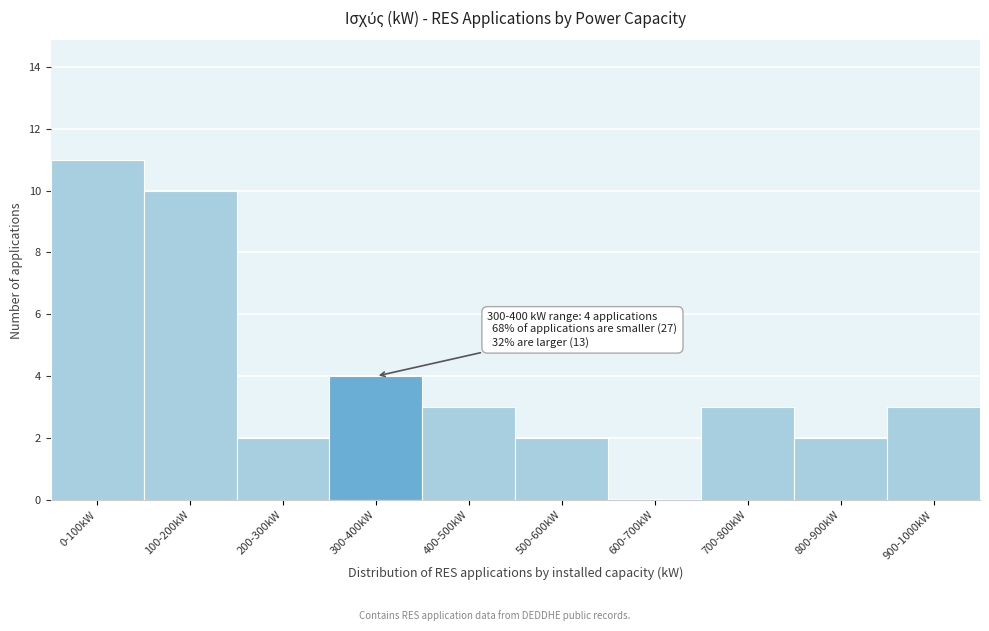

Reading left to right, what are all the values shown in this chart?

0-100kW=11	100-200kW=10	200-300kW=2	300-400kW=4	400-500kW=3	500-600kW=2	600-700kW=0	700-800kW=3	800-900kW=2	900-1000kW=3